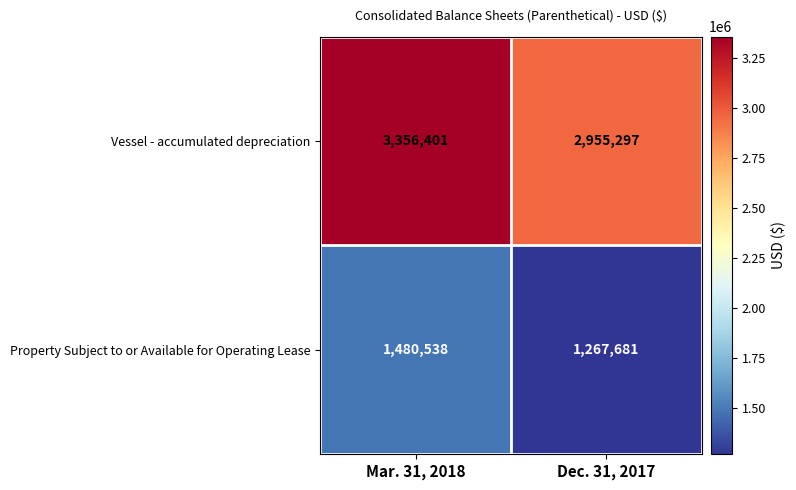

List the series in order of their peak value, lowest first.

Property Subject to or Available for Operating Lease, Vessel - accumulated depreciation